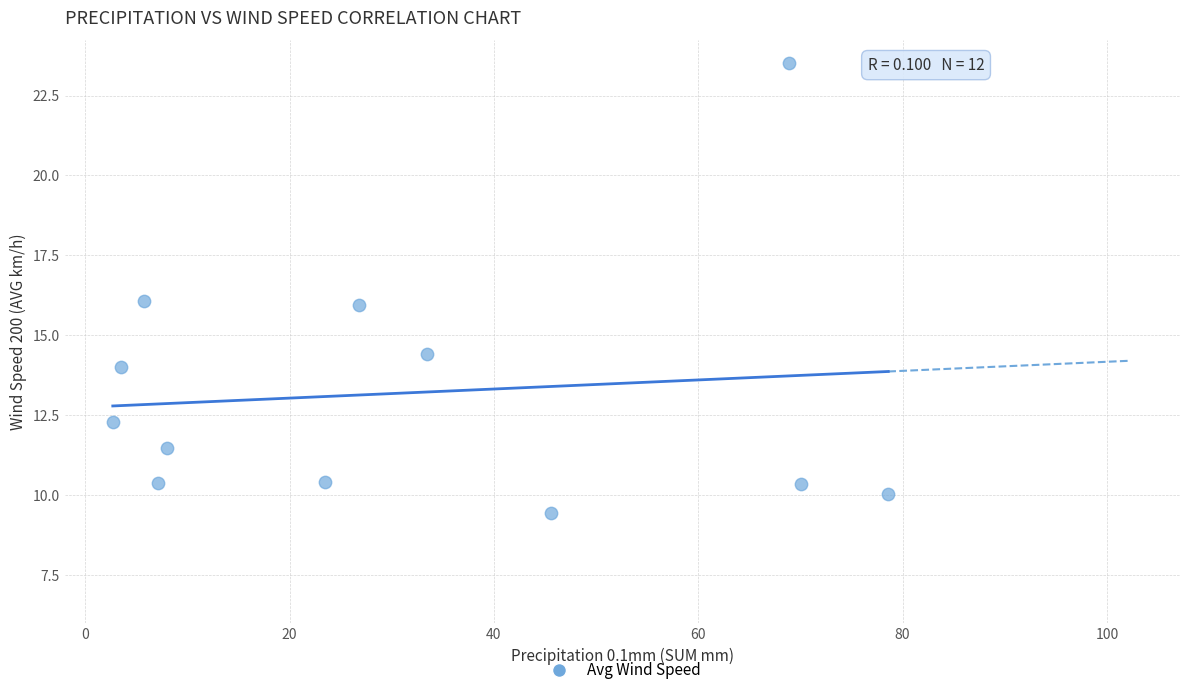

What is the average Y value?

13.2